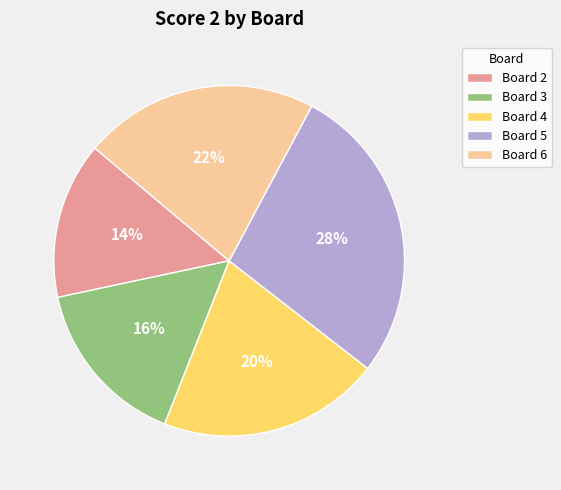

Is there any slice that represents more than half of the pie?

No